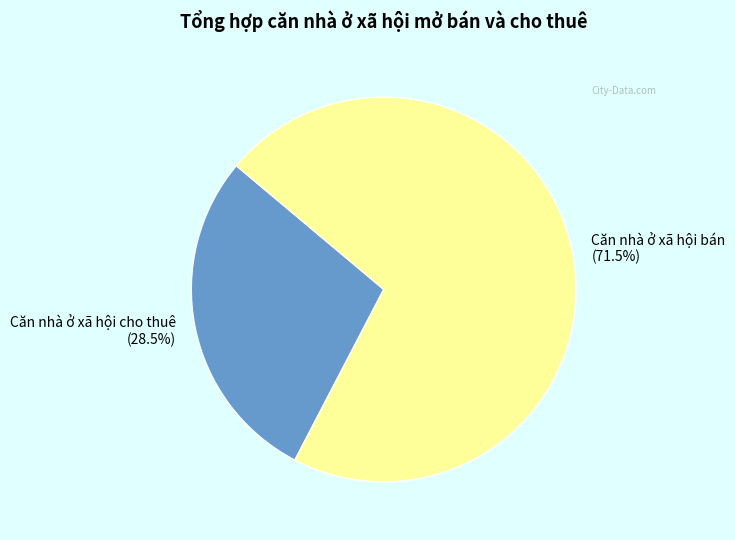

To the nearest percent, what is the difference between the largest and smallest slice percentages?

43%